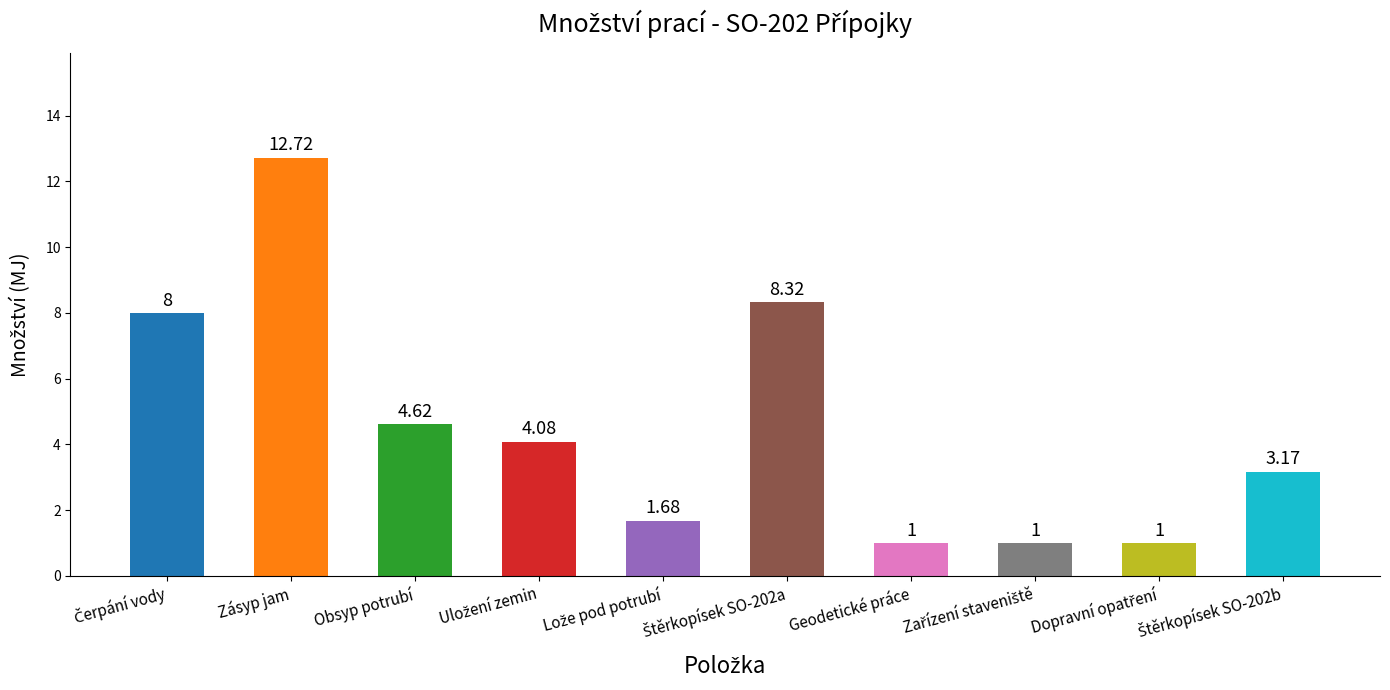

Which label corresponds to the largest value in the chart?

Zásyp jam